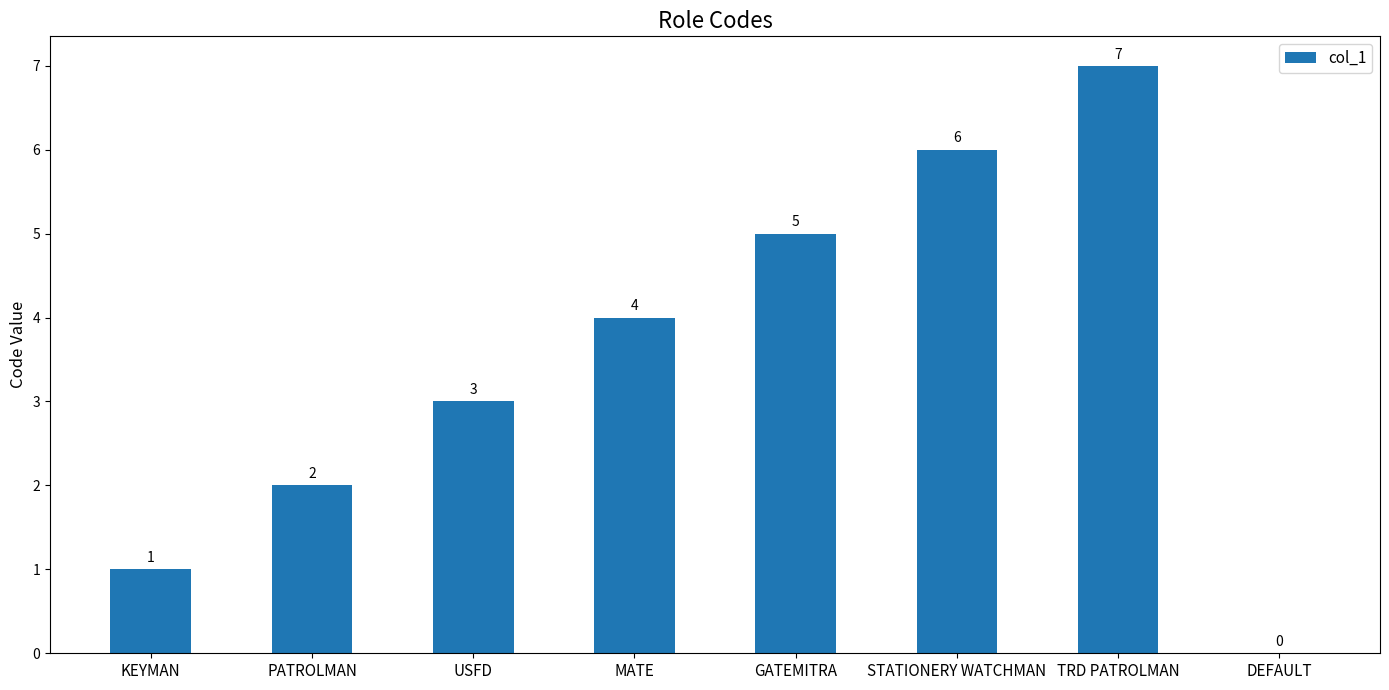

Between GATEMITRA and DEFAULT, which is larger?

GATEMITRA